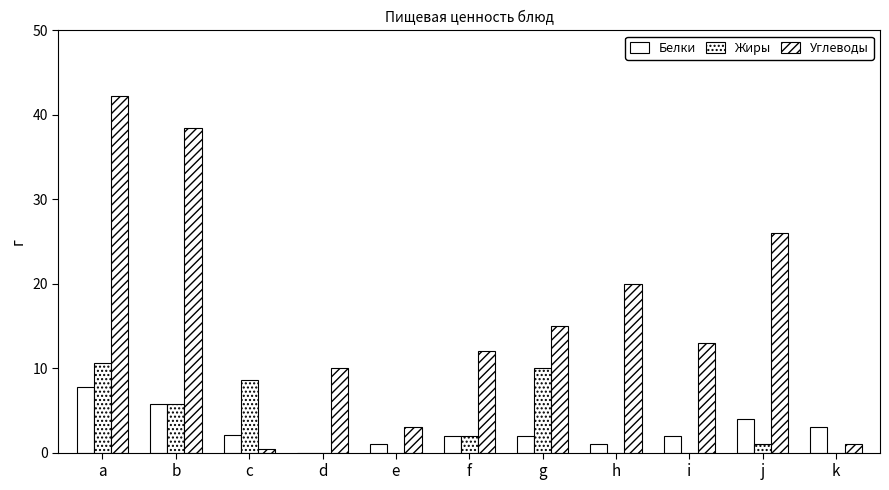

Which category has the lowest value across all series?

d